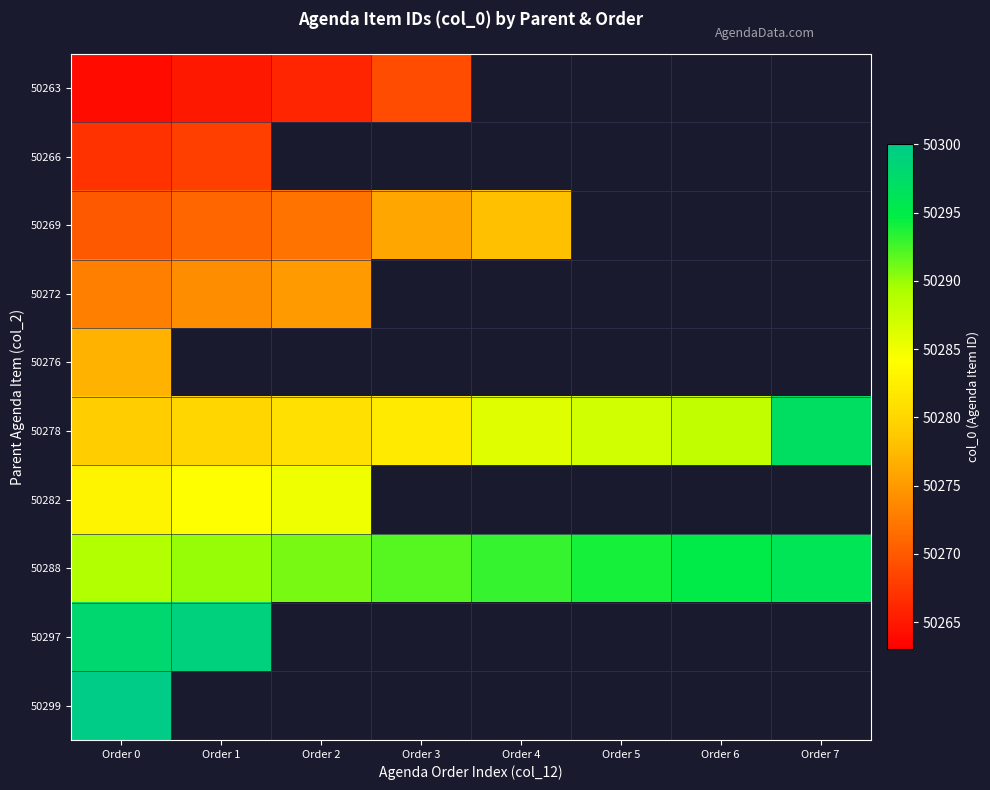

What is the lowest value of the 50278 series?

50279.0